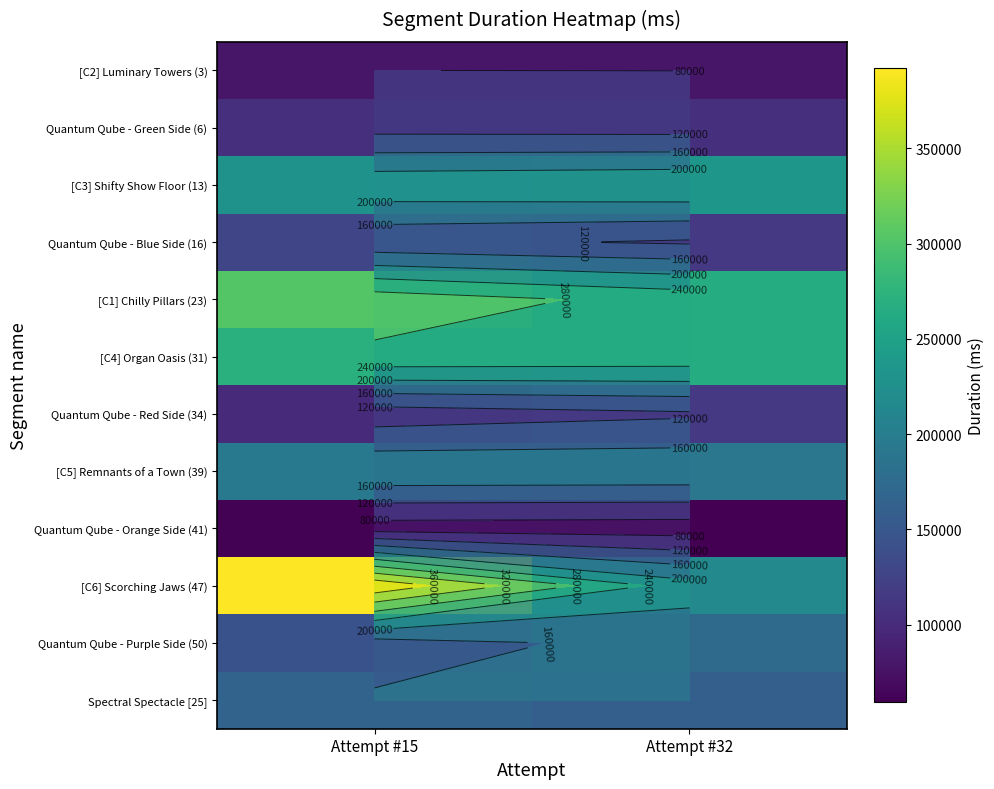

What is the difference between the maximum and minimum values in the [C1] Chilly Pillars (23) series?

38611